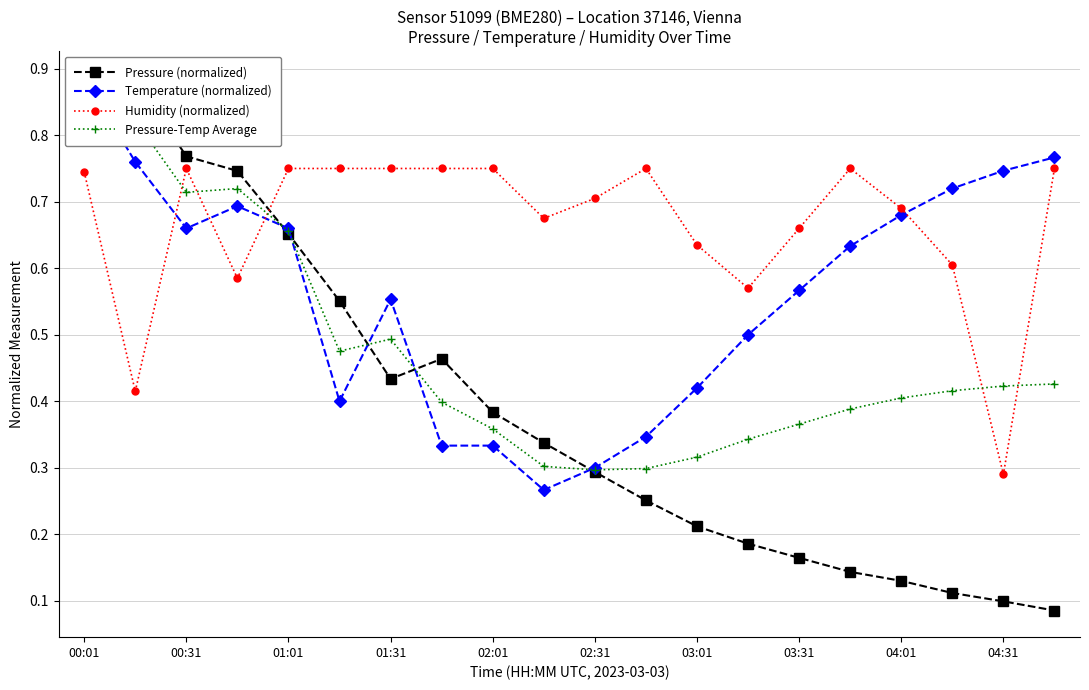

Which series has the largest total across all categories?

Humidity (normalized)